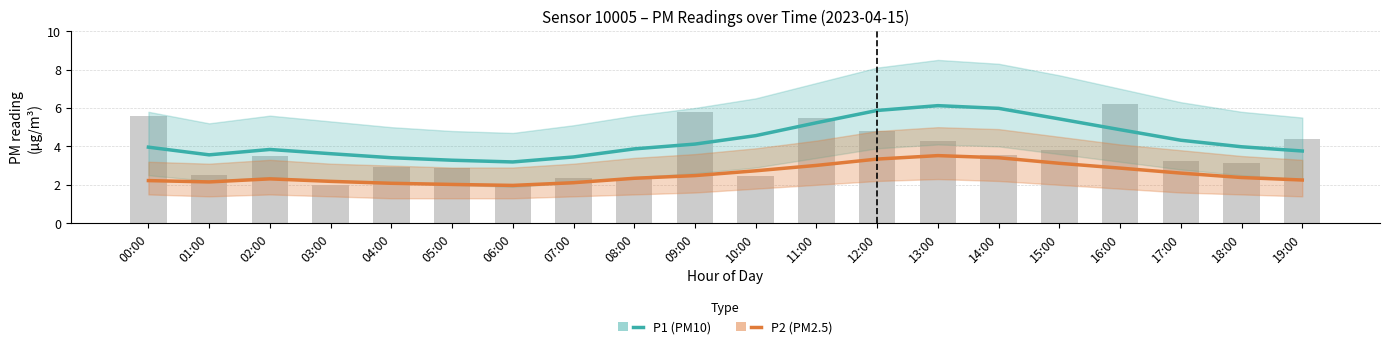

What is the approximate value of P2 (PM2.5) at 05:00?

2.0